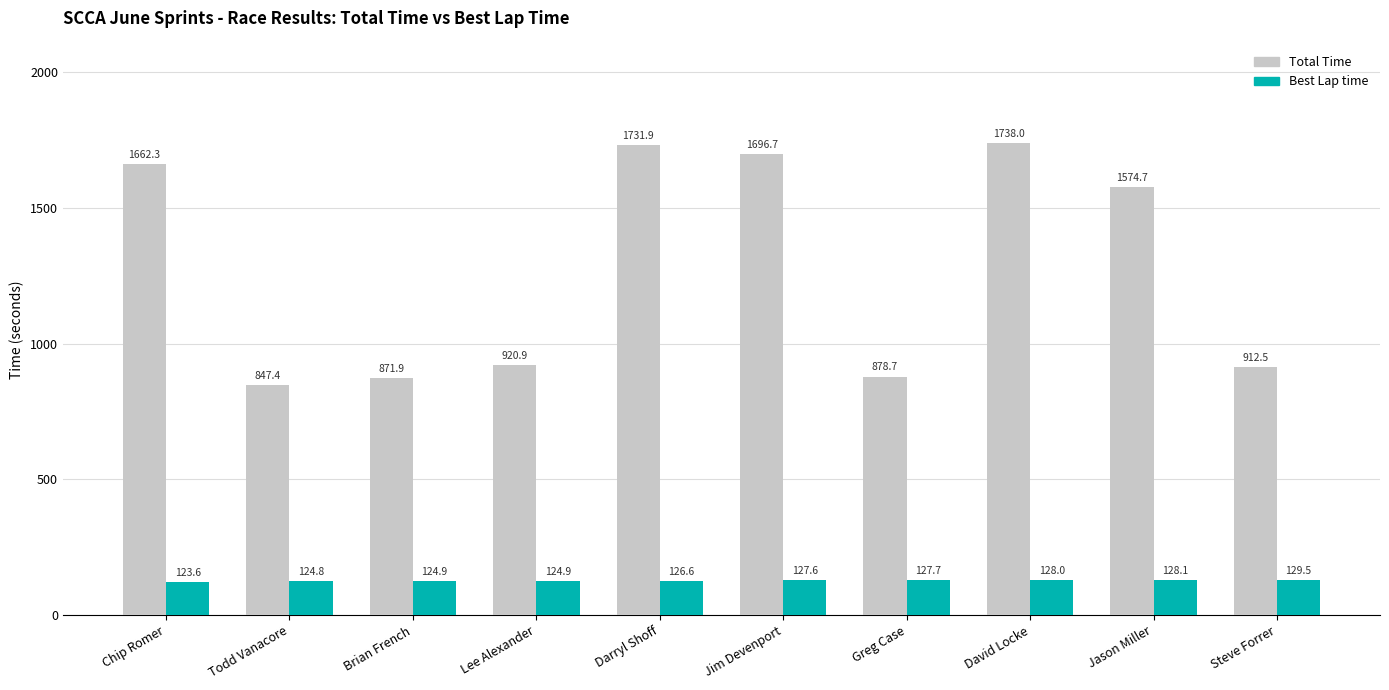

How many values in the Total Time series are below 1574?

5